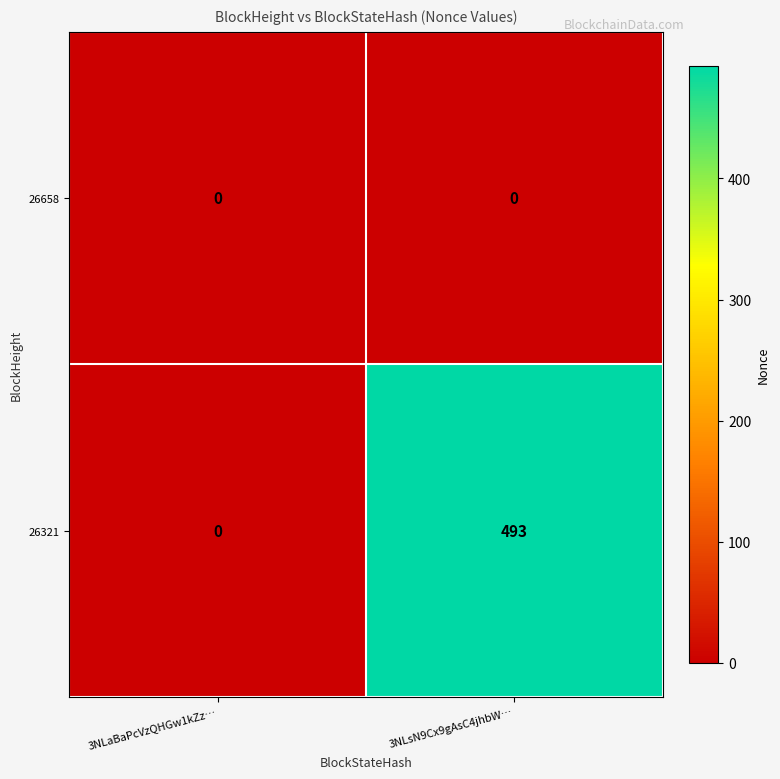

At how many categories does at least one series exceed 3?

1